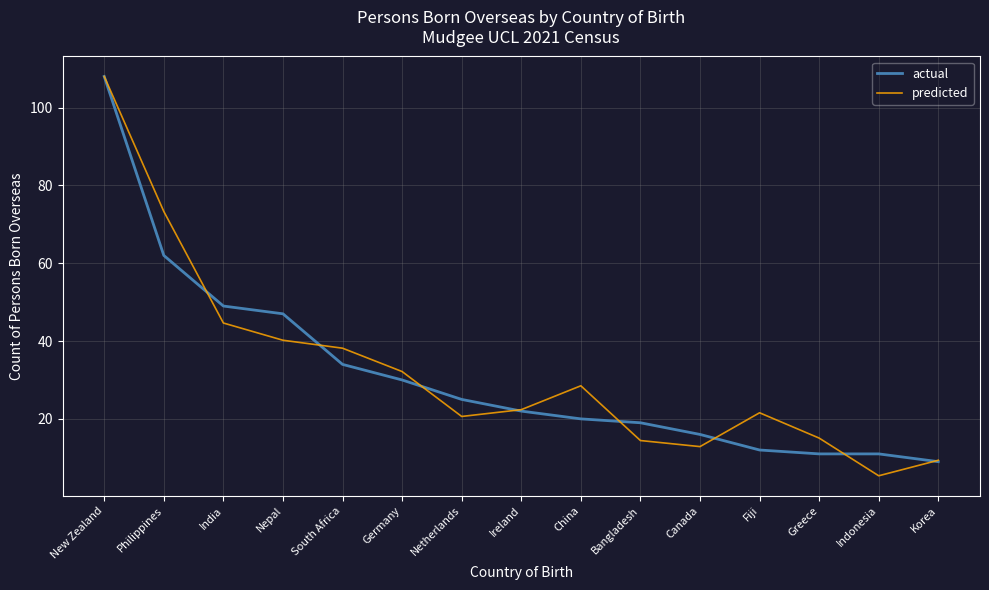

What is the approximate value of actual at Korea?

9.0